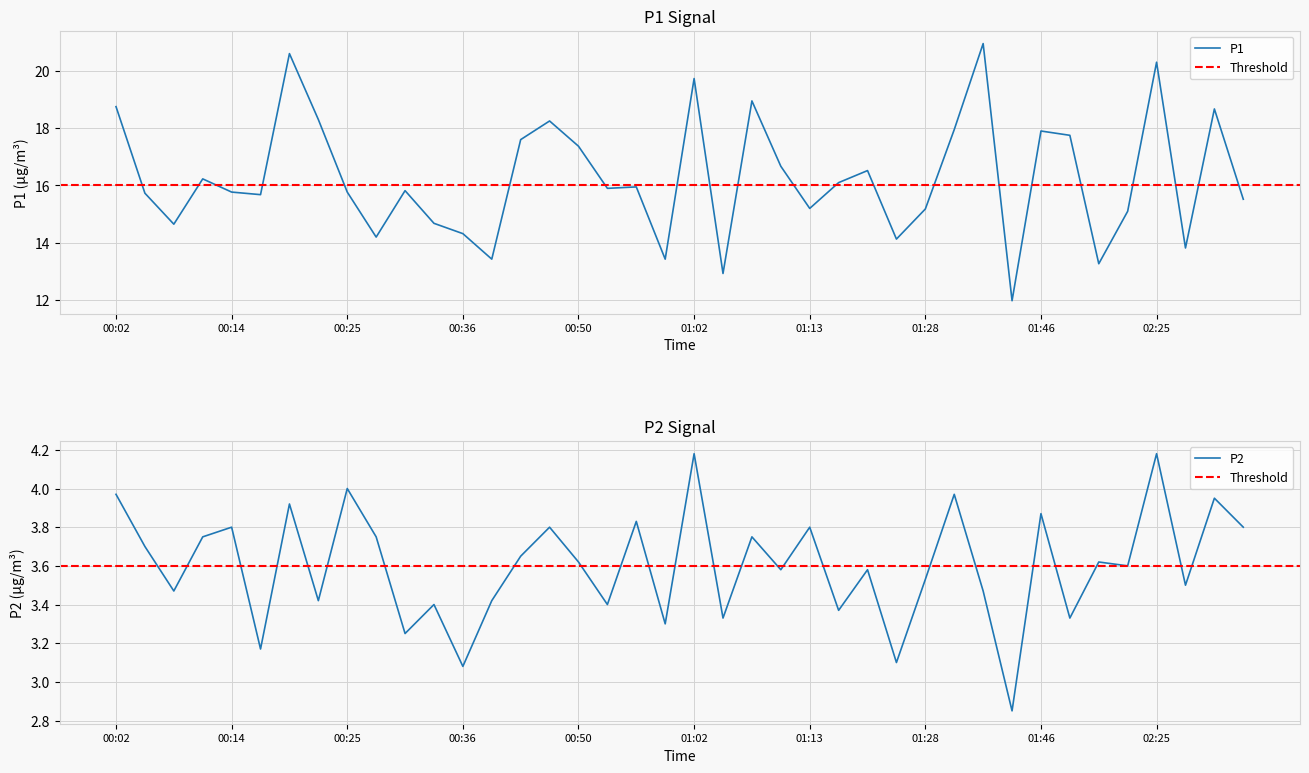

What is the approximate value of P2 at 00:25?

4.0